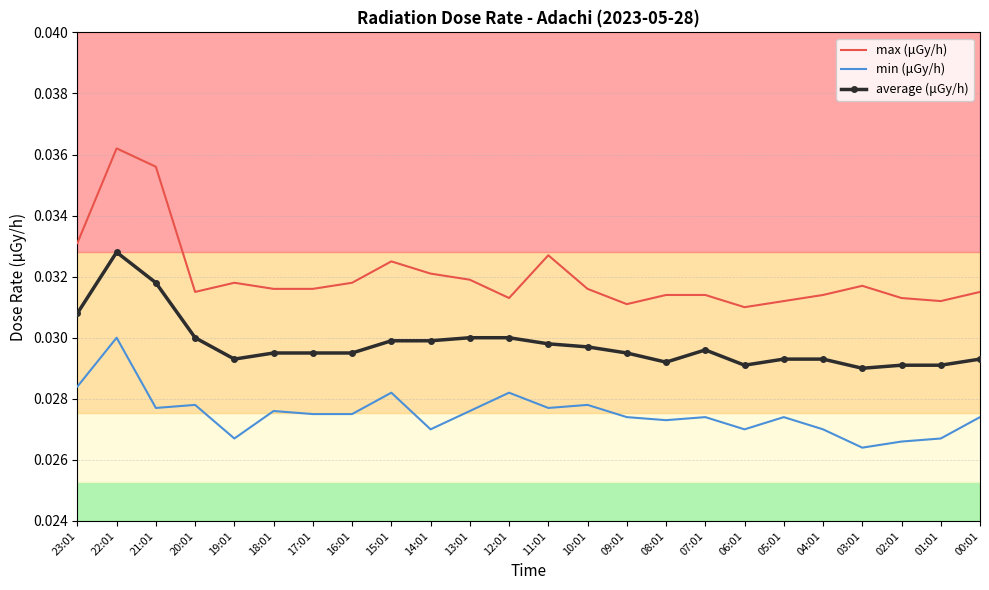

Is the value of max (μGy/h) at 05:01 greater than the value of average (μGy/h) at 02:01?

Yes